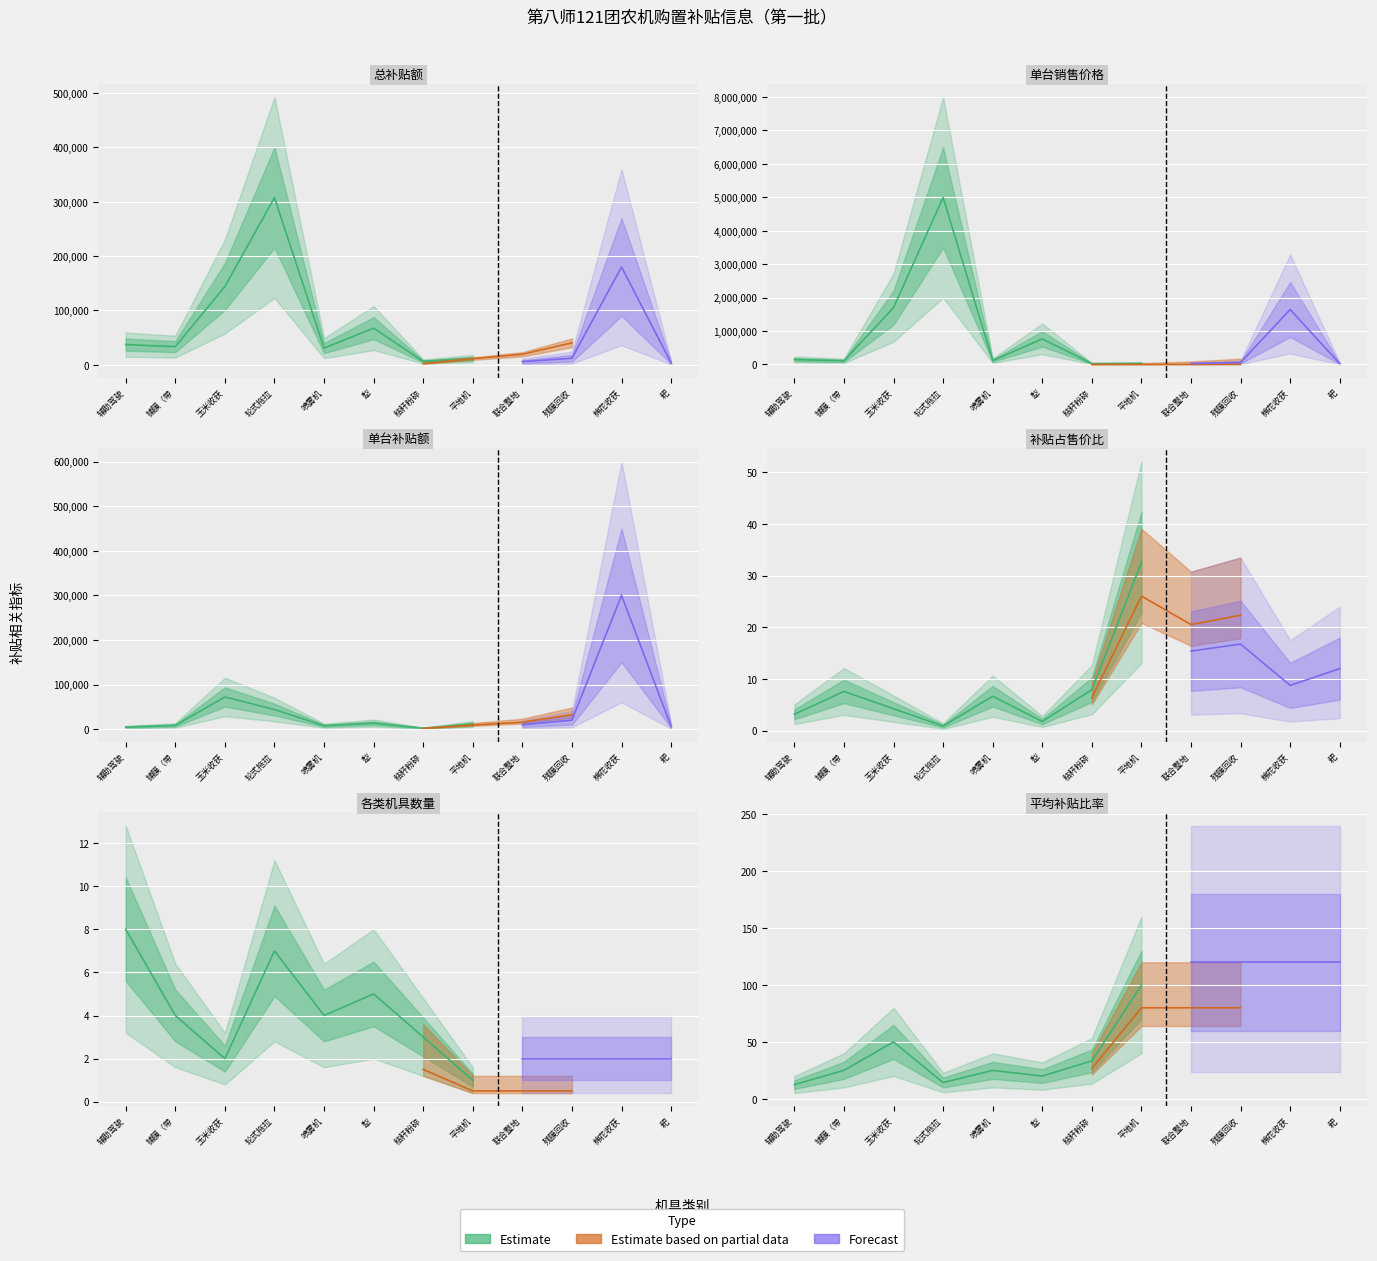

Between 16 and 14, which is larger?

16